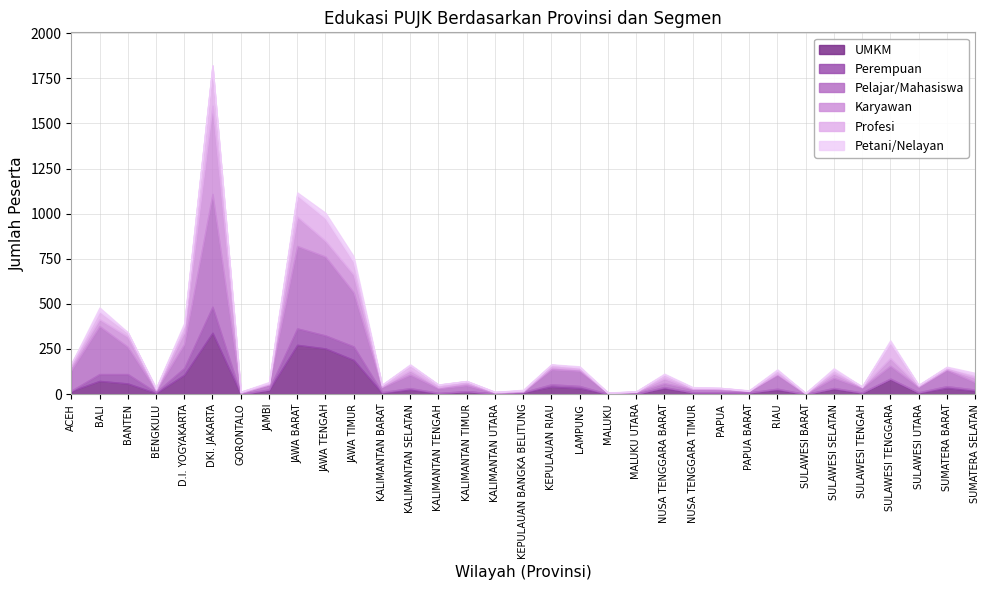

Which series changed the most between KALIMANTAN BARAT and RIAU?

Pelajar/Mahasiswa